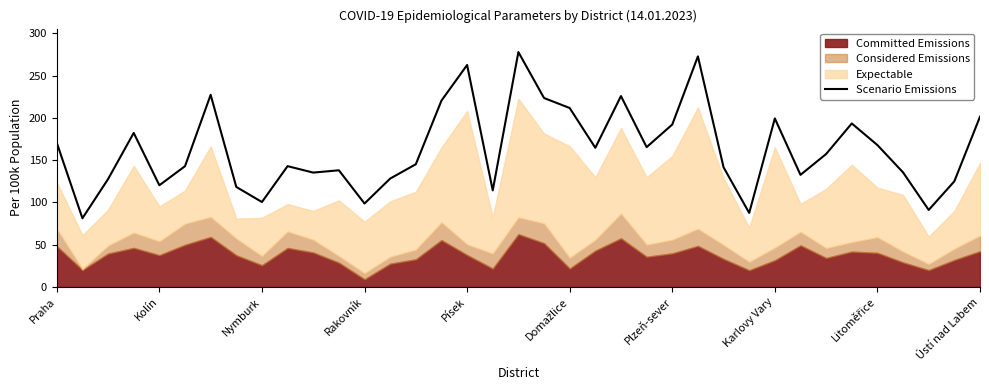

The value at 33 is 237.8. True or false?

False